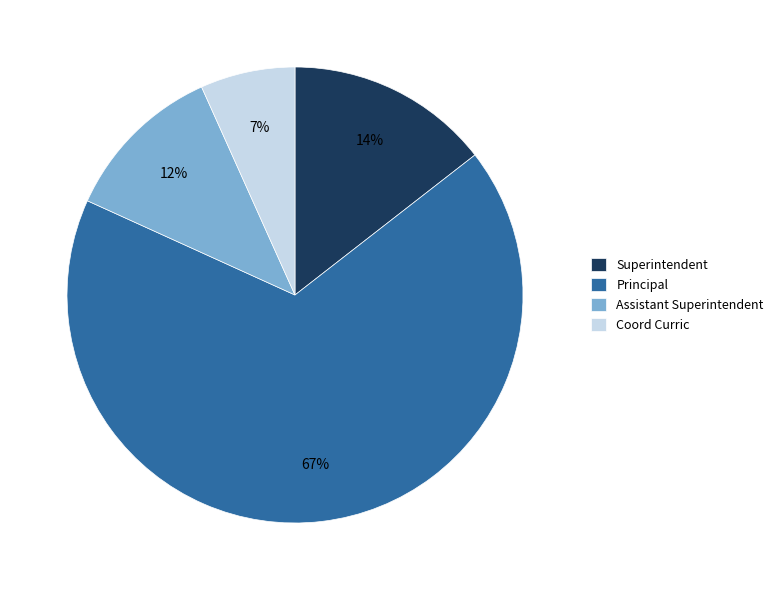

What is the smallest slice in the pie chart?

Coord Curric